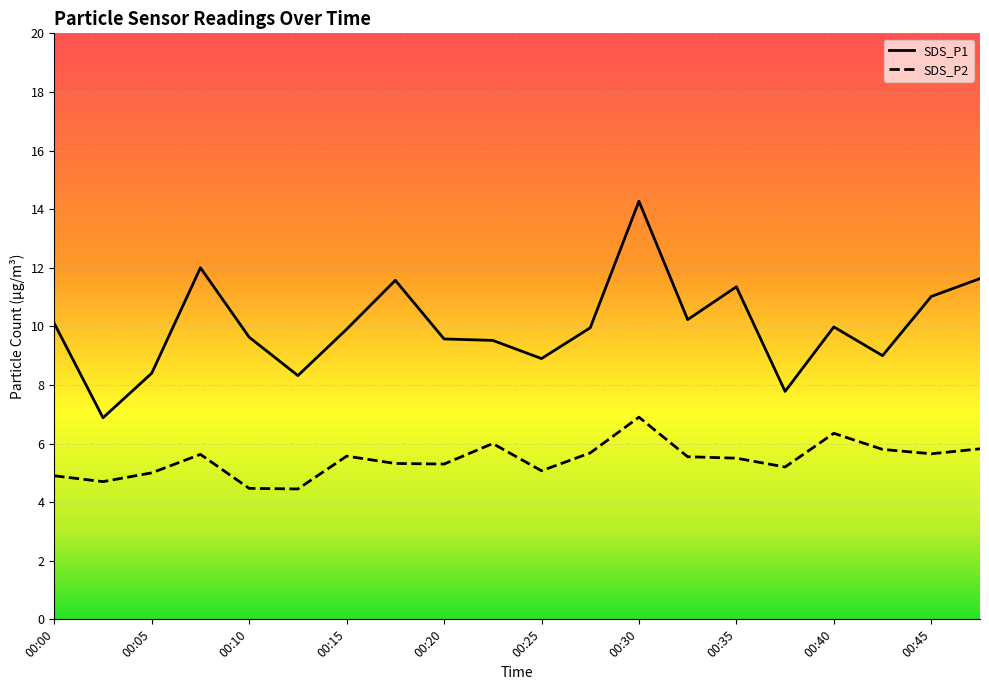

List the series in order of their peak value, highest first.

SDS_P1, SDS_P2